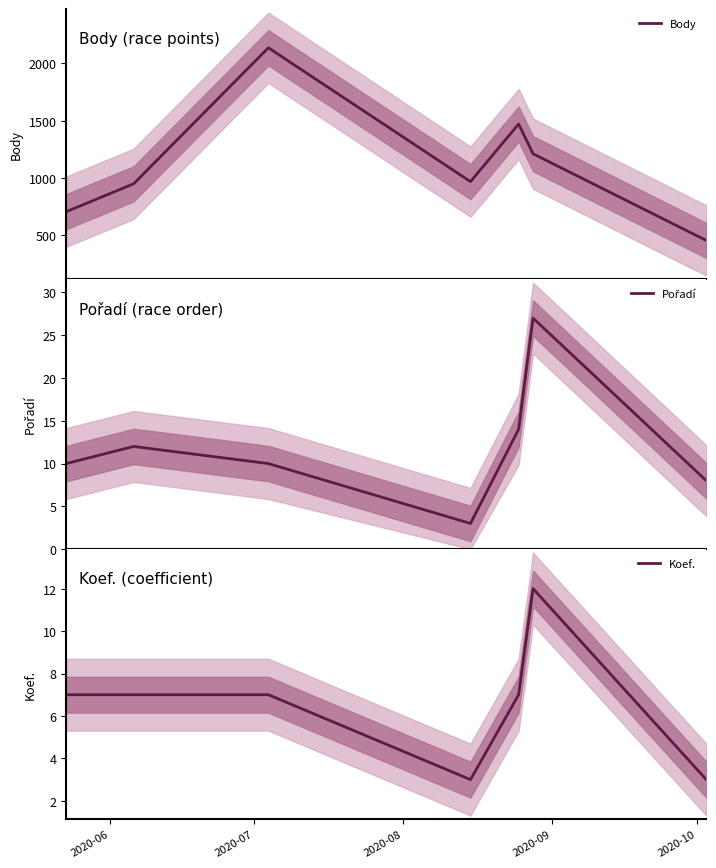

Does the chart have visible grid lines?

No